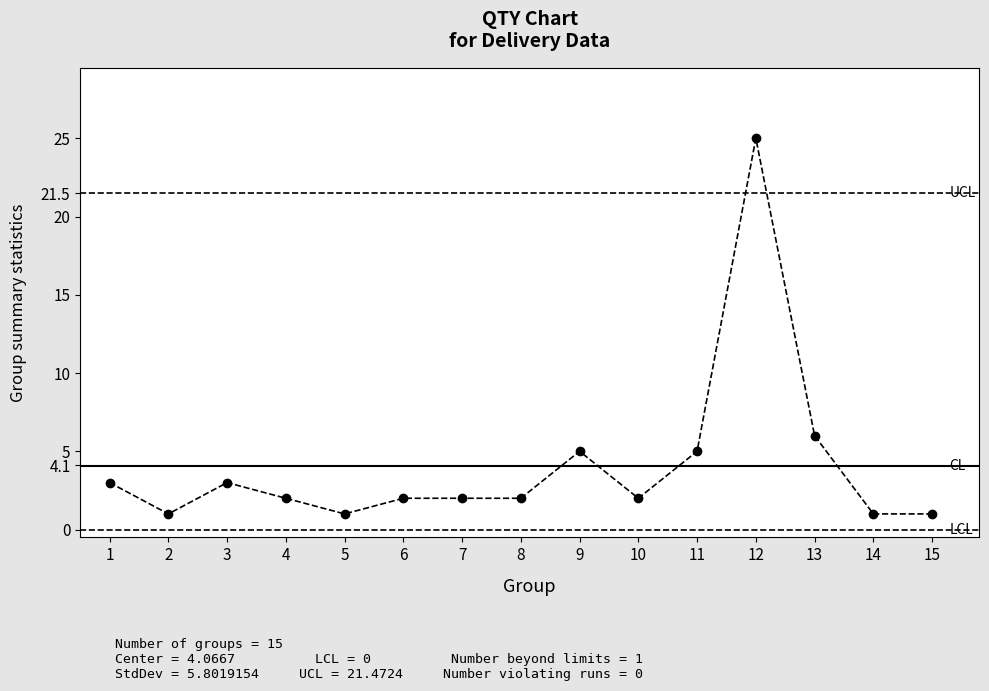

The value at 2 is 1. True or false?

True